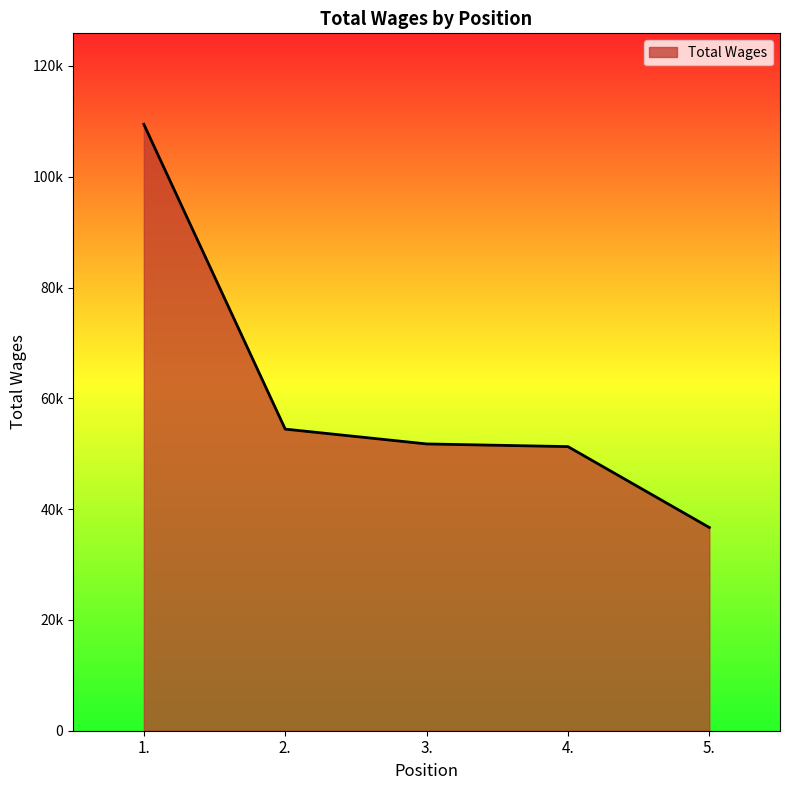

Does the chart have visible grid lines?

No